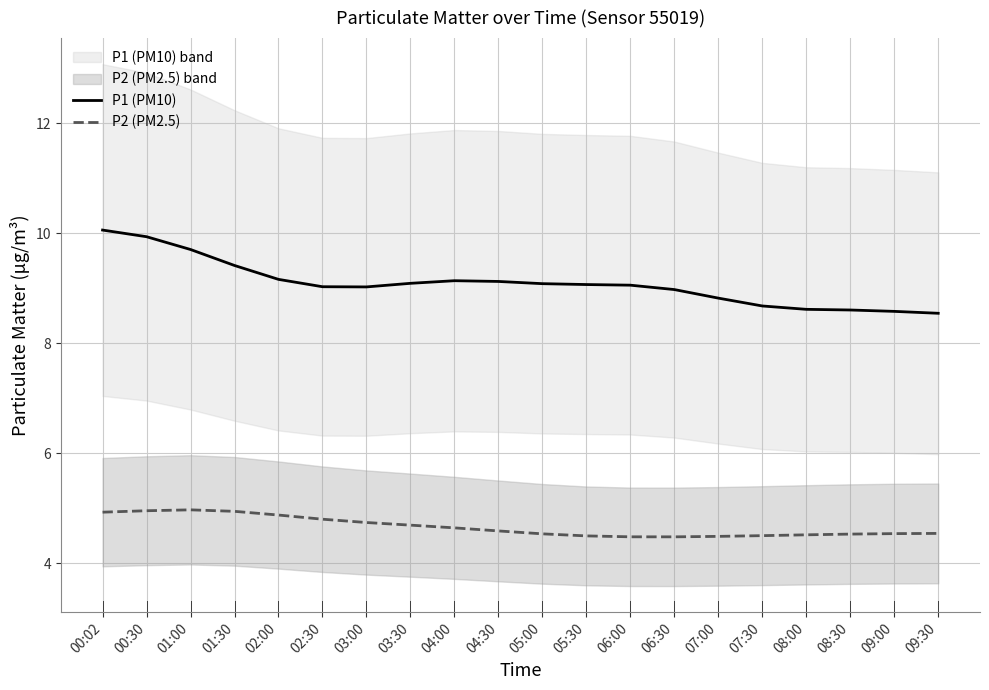

Rank the series at 07:00 from highest to lowest value.

P1 (PM10), P2 (PM2.5)